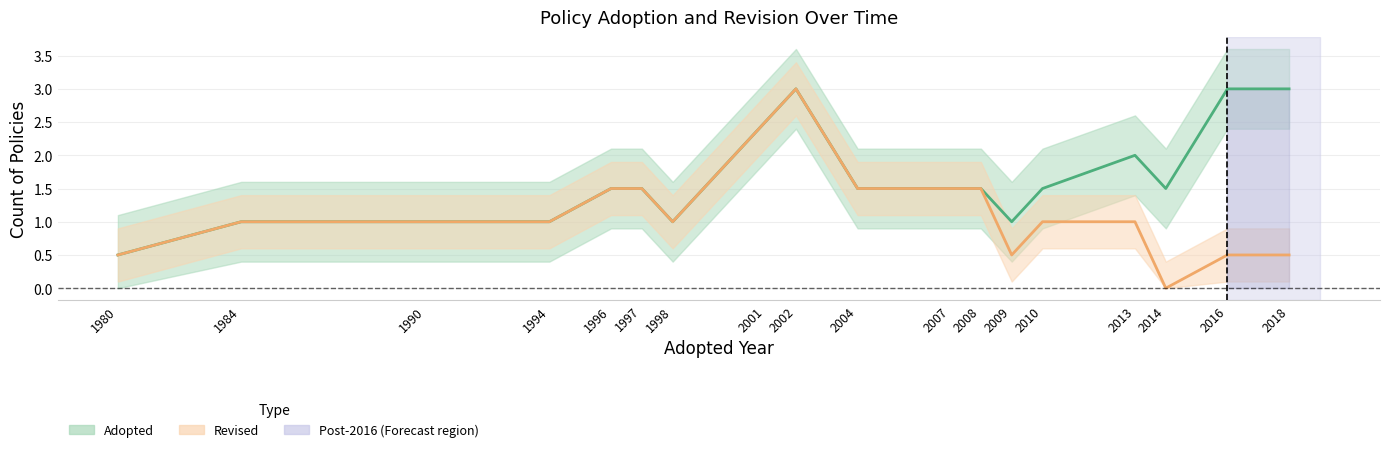

Between 1980 and 2014, which series saw the biggest shift?

Adopted